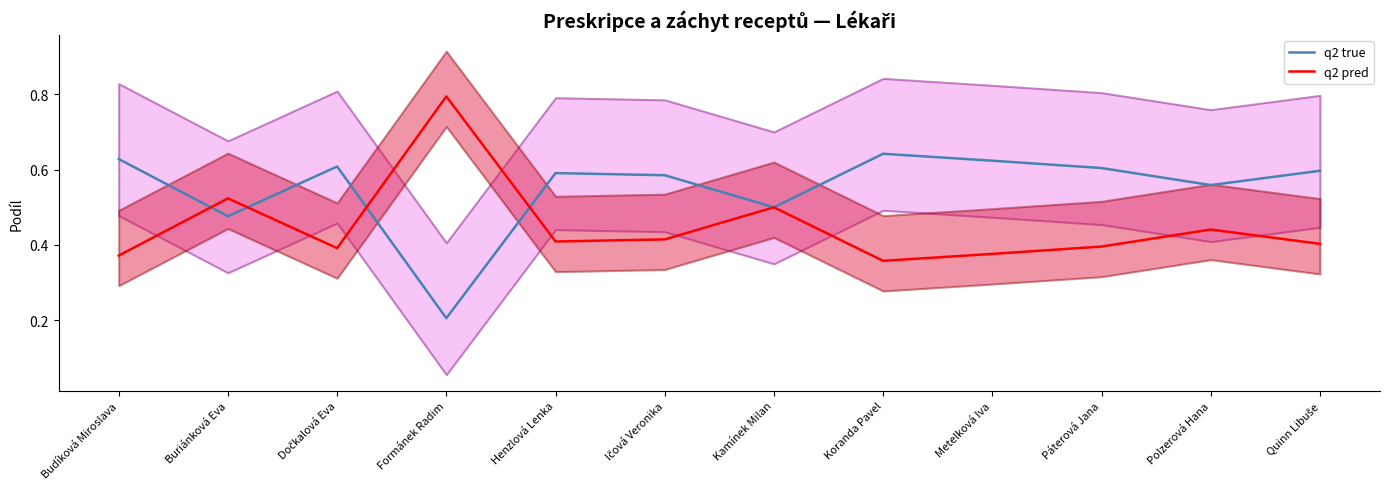

Between which two adjacent categories do q2 pred and q2 true first intersect?

Budíková Miroslava and Buriánková Eva